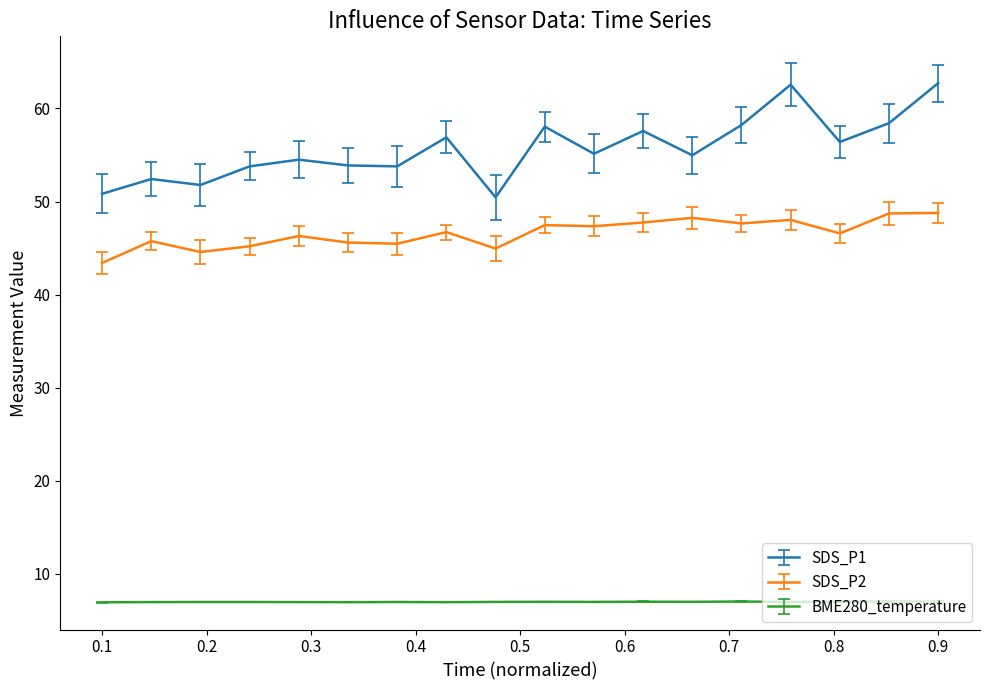

Which series has the largest total across all categories?

SDS_P1